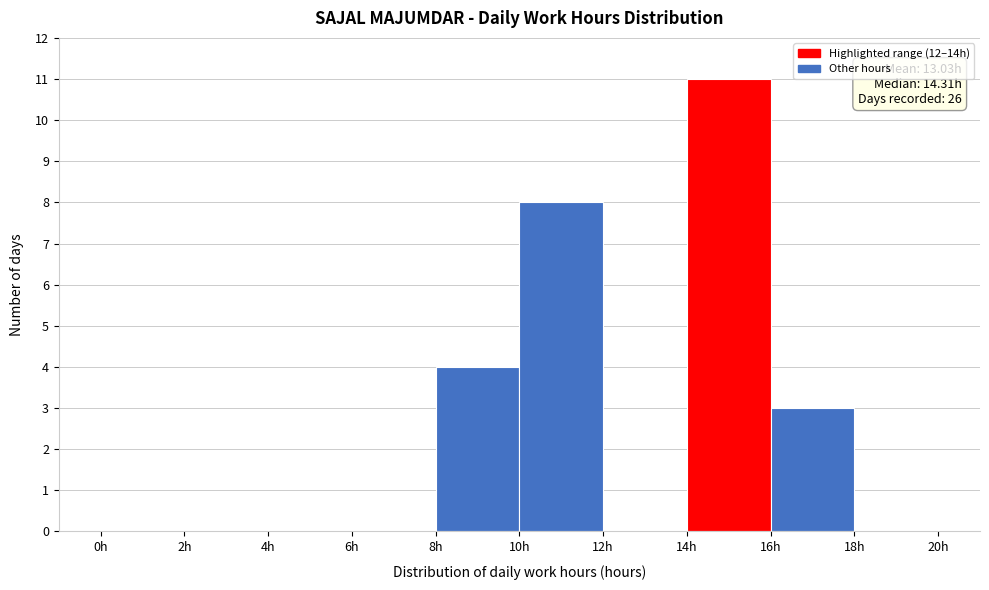

Over which range of the x-axis is the bar tallest?

14 to 16